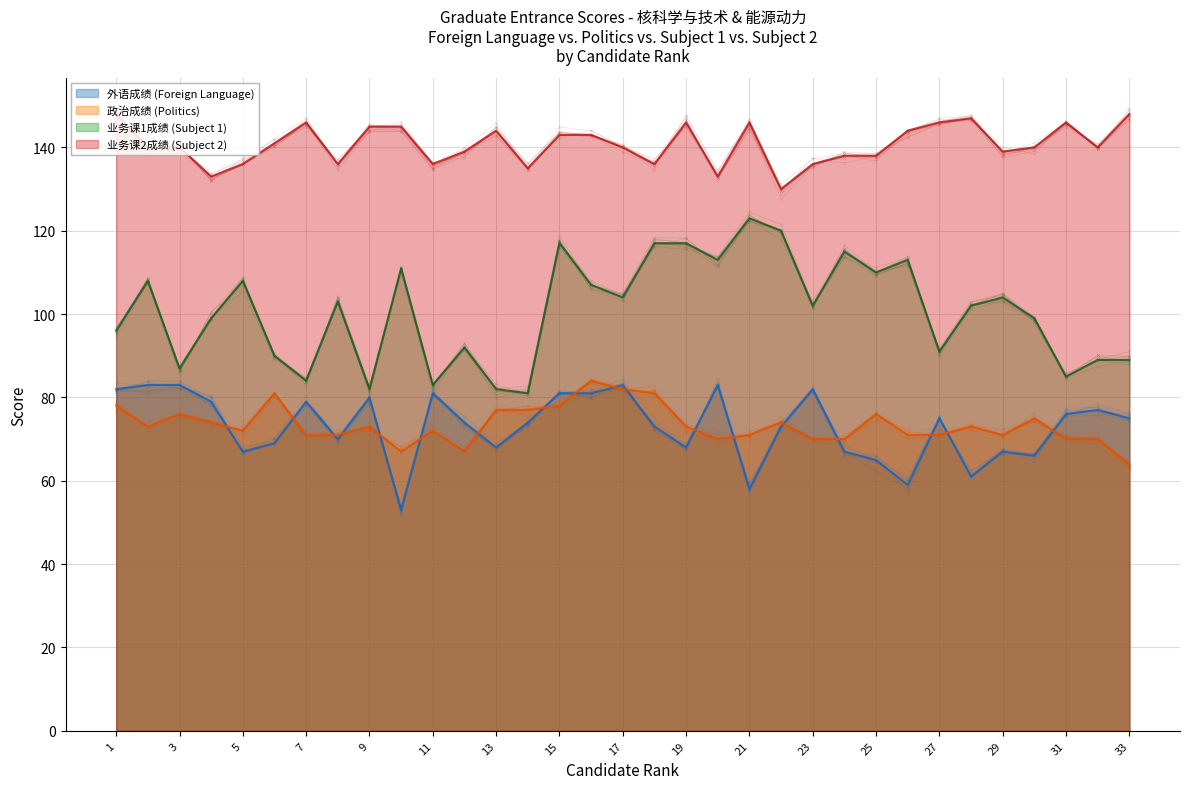

The 外语成绩 (Foreign Language) series shows 40 at 11. True or false?

False